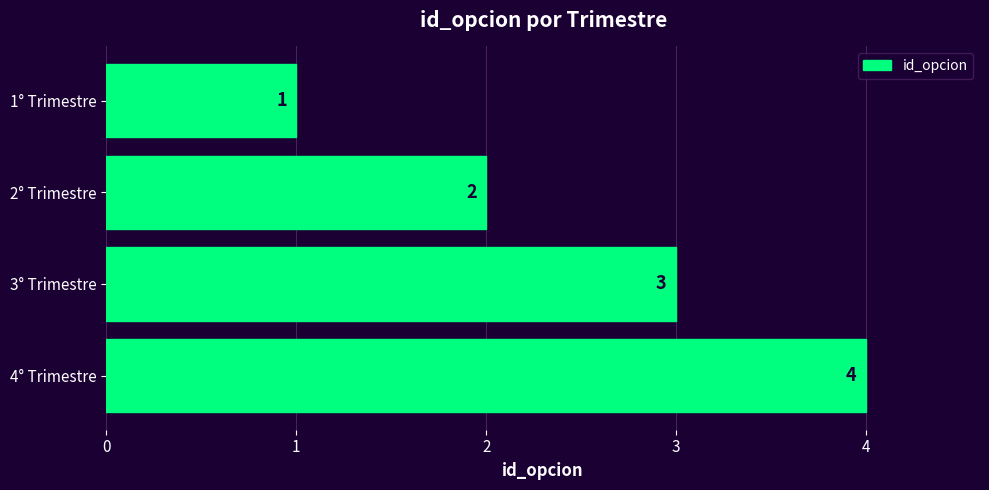

What is the maximum value shown in the chart?

4